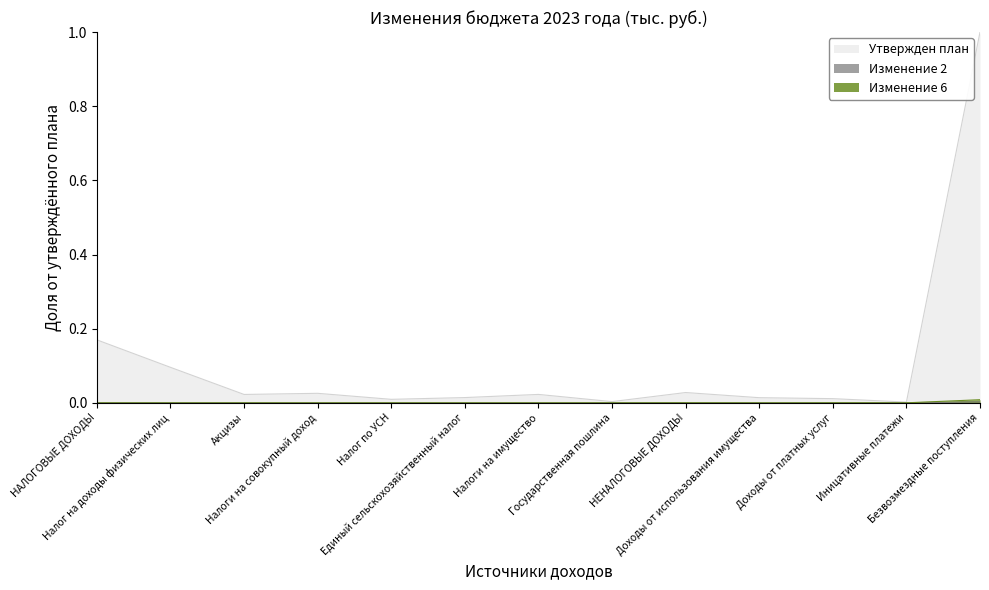

How many lines are shown in the chart?

3